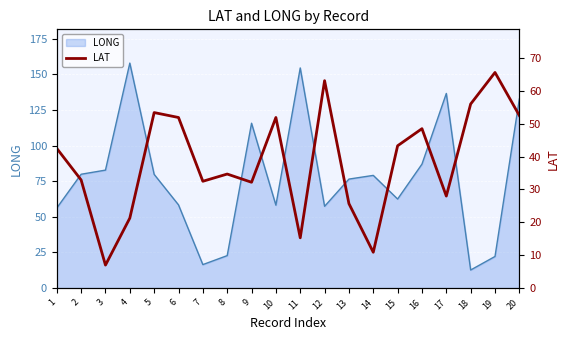

List the labels in order of value, largest first.

19, 12, 18, 5, 20, 6, 10, 16, 15, 1, 8, 2, 7, 9, 17, 13, 4, 11, 14, 3